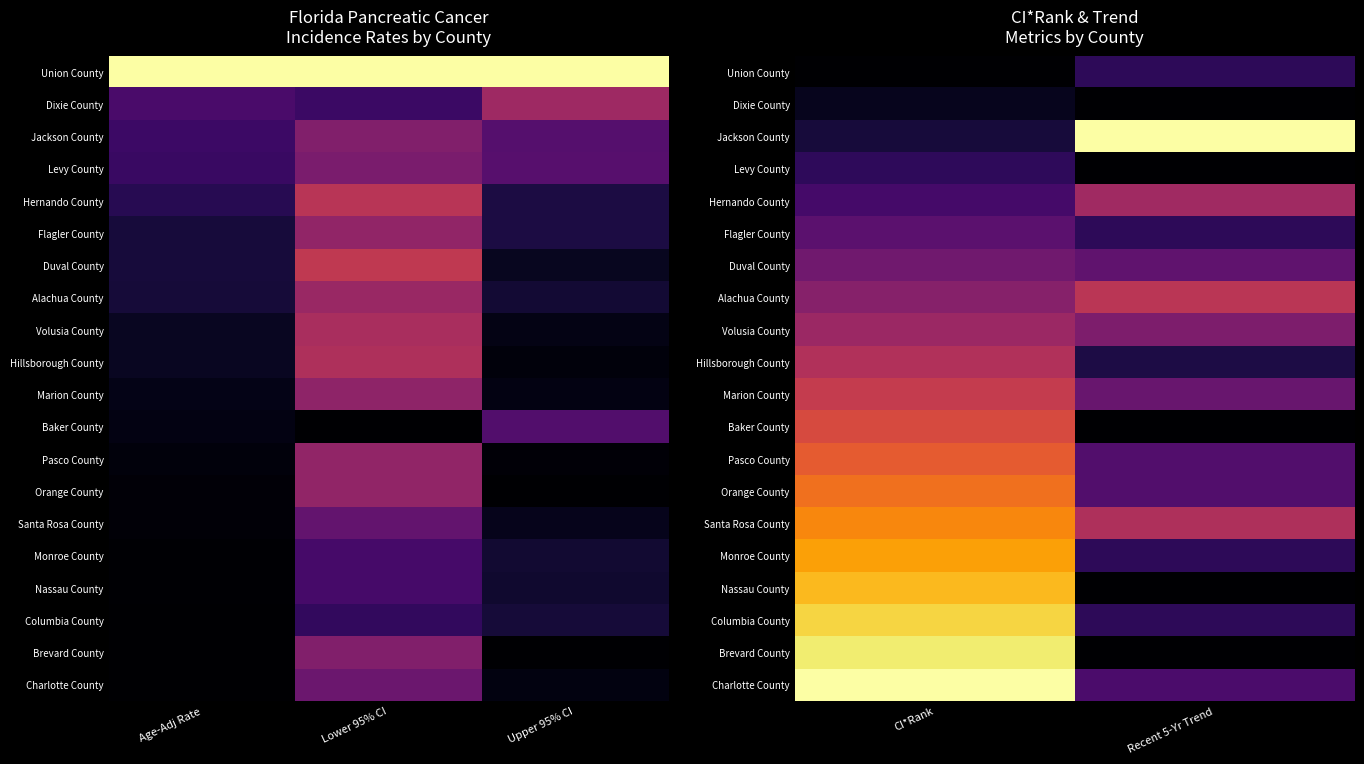

Which category has the lowest value in the Alachua County series?

CI*Rank